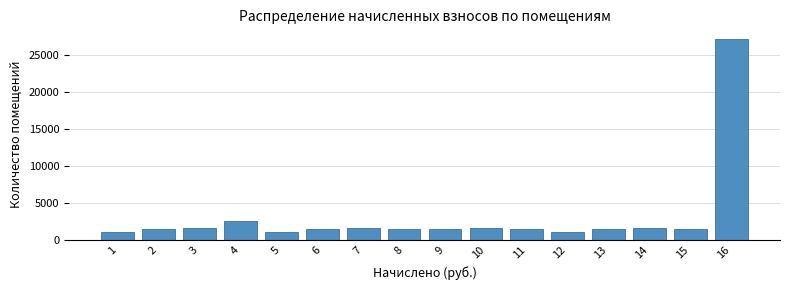

What is the value of the 2nd bar from the left?

1437.1